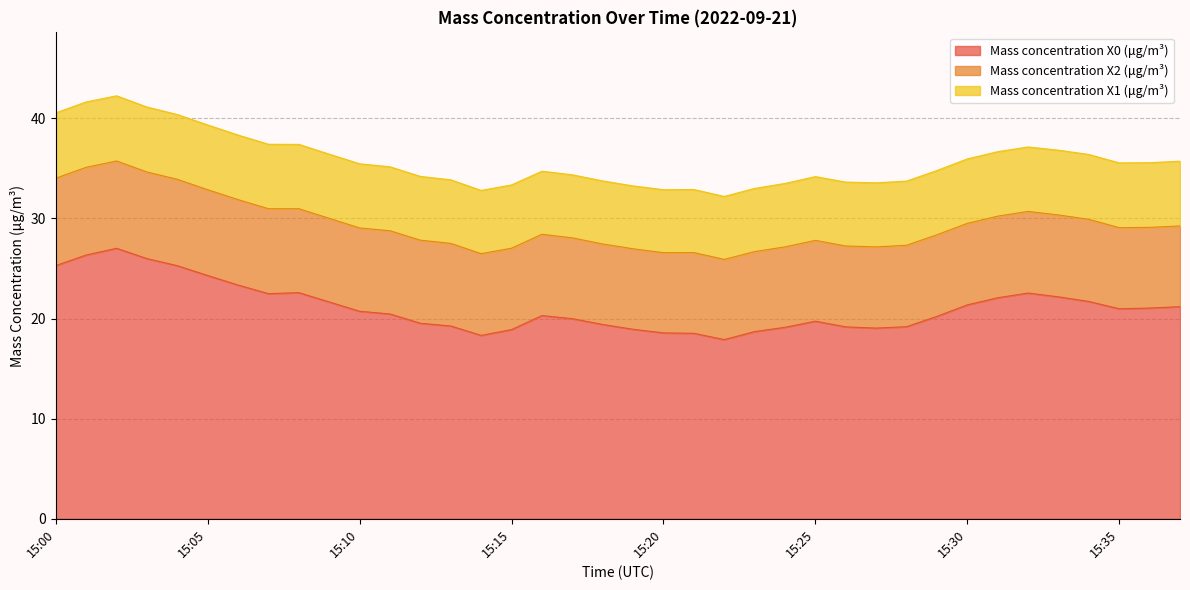

At which label is Mass concentration X0 (μg/m³) closest to 22?

15:31